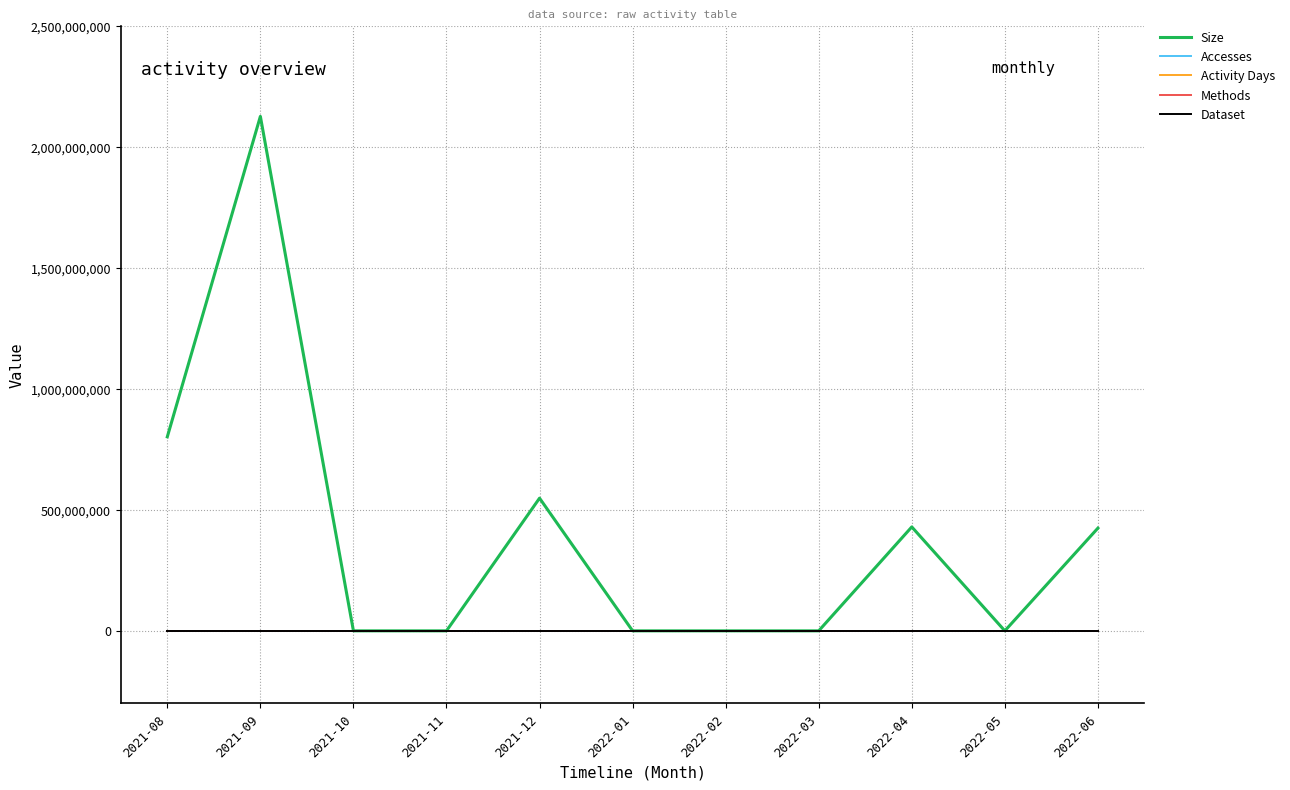

At which category is the sum across all series the highest?

2021-09